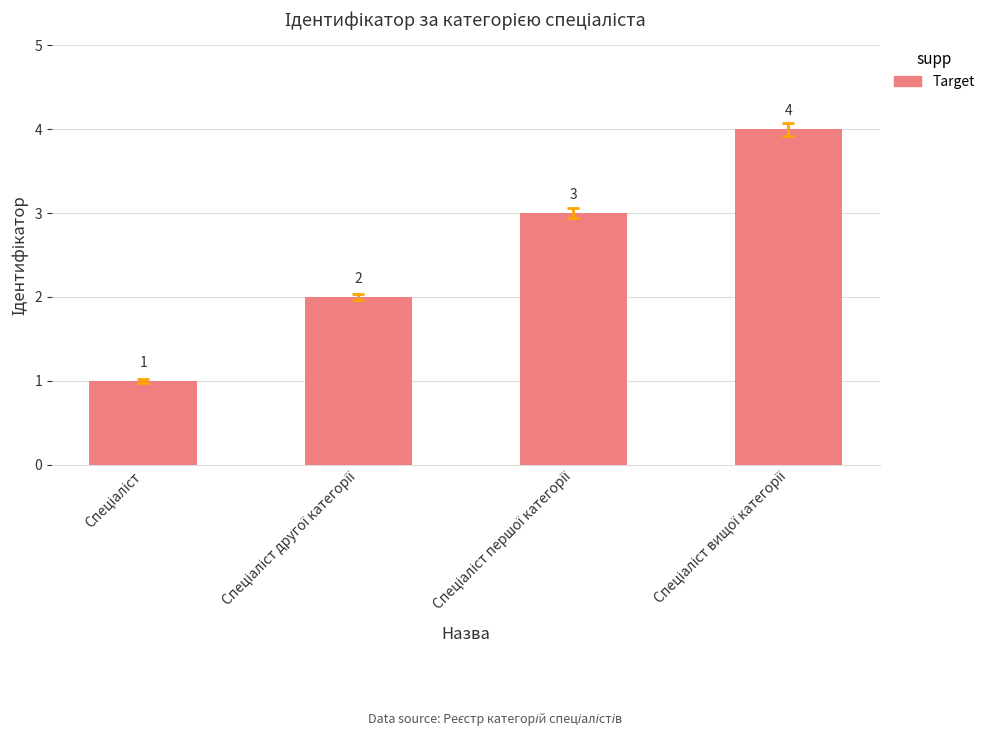

What is the value of the 3rd bar from the left?

3